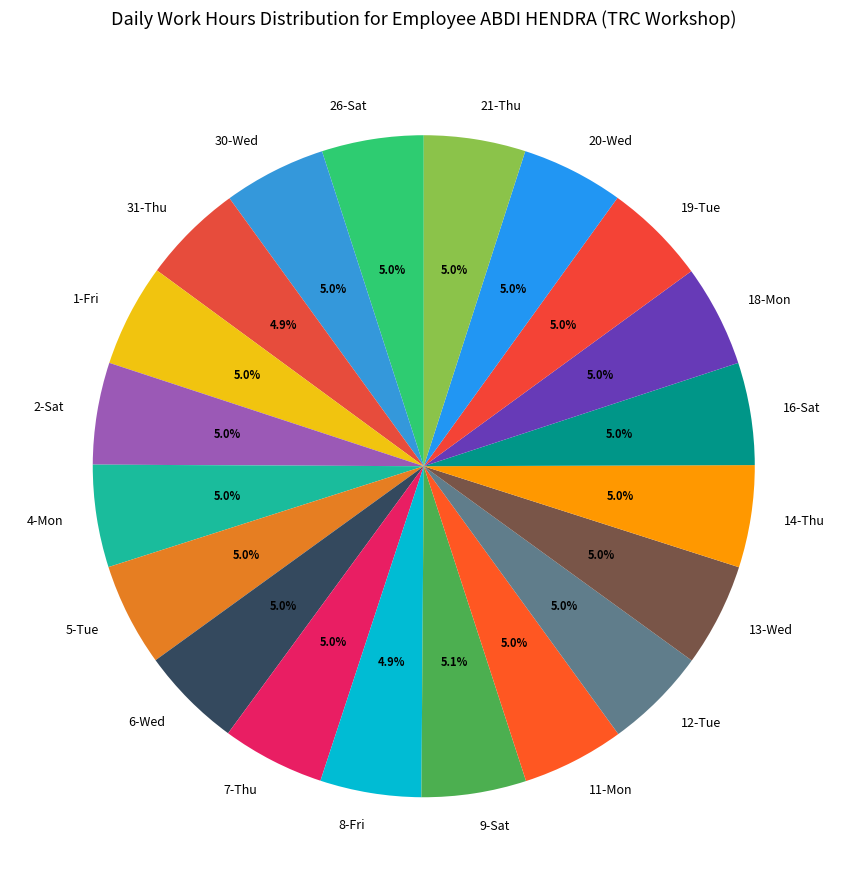

What percentage do 14-Thu and 1-Fri together represent?

10.0%